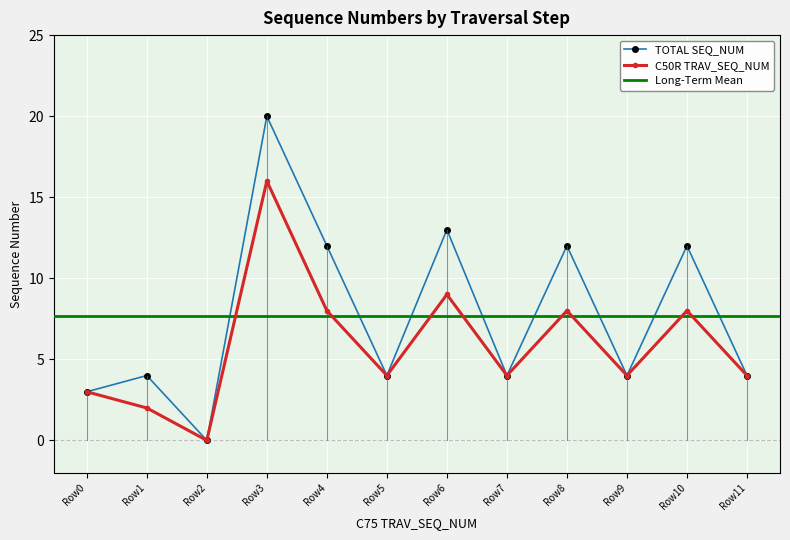

At which label does TOTAL SEQ_NUM reach its peak?

Row3